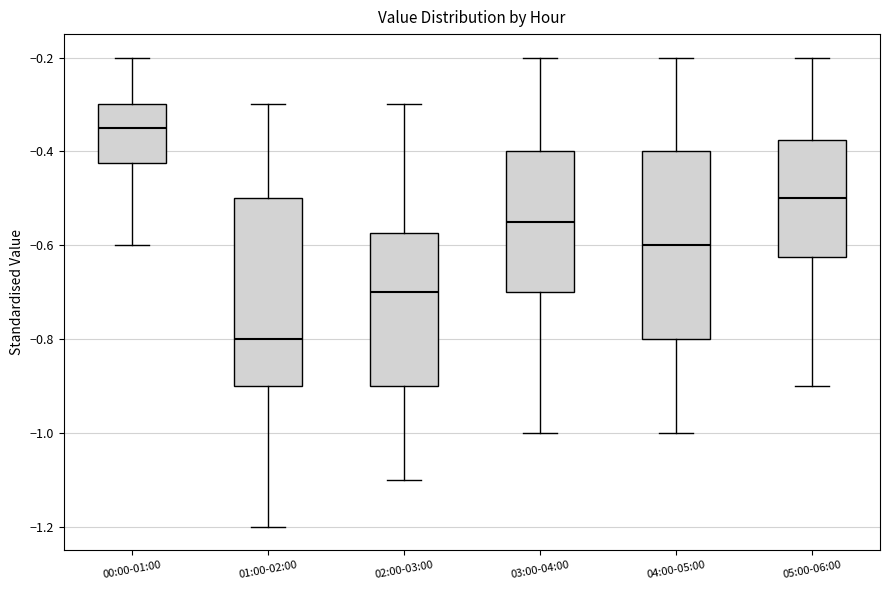

Where does the lower whisker of the box for 03:00-04:00 end on the y-axis? The values are not printed on the chart, so give them approximately, as read against the axis.

-1.00